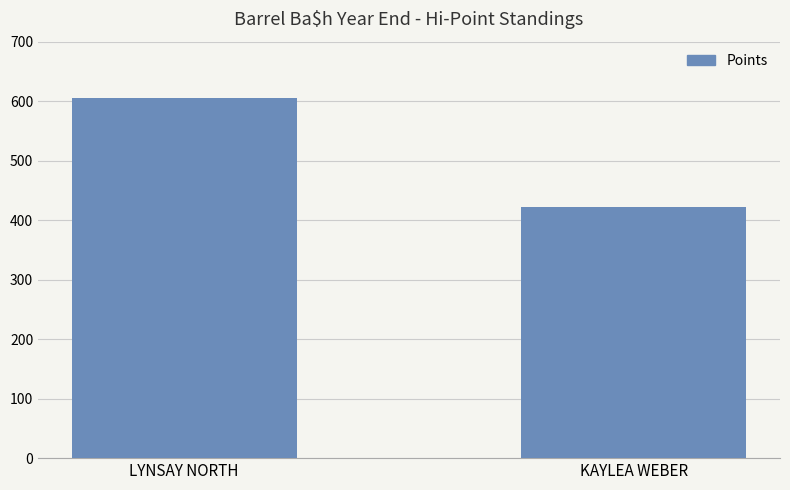

What is the difference between the values at KAYLEA WEBER and LYNSAY NORTH?

183